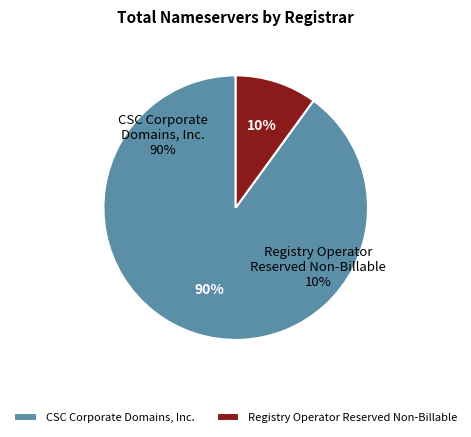

What is the largest slice in the pie chart?

CSC Corporate Domains, Inc.